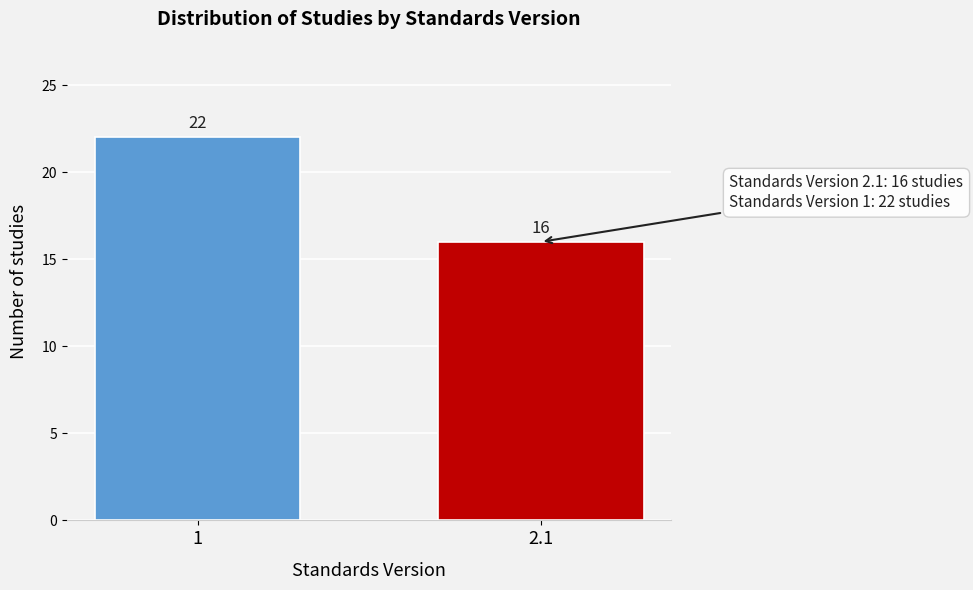

Reading right to left, what are all the values shown in this chart?

2.1=16	1=22